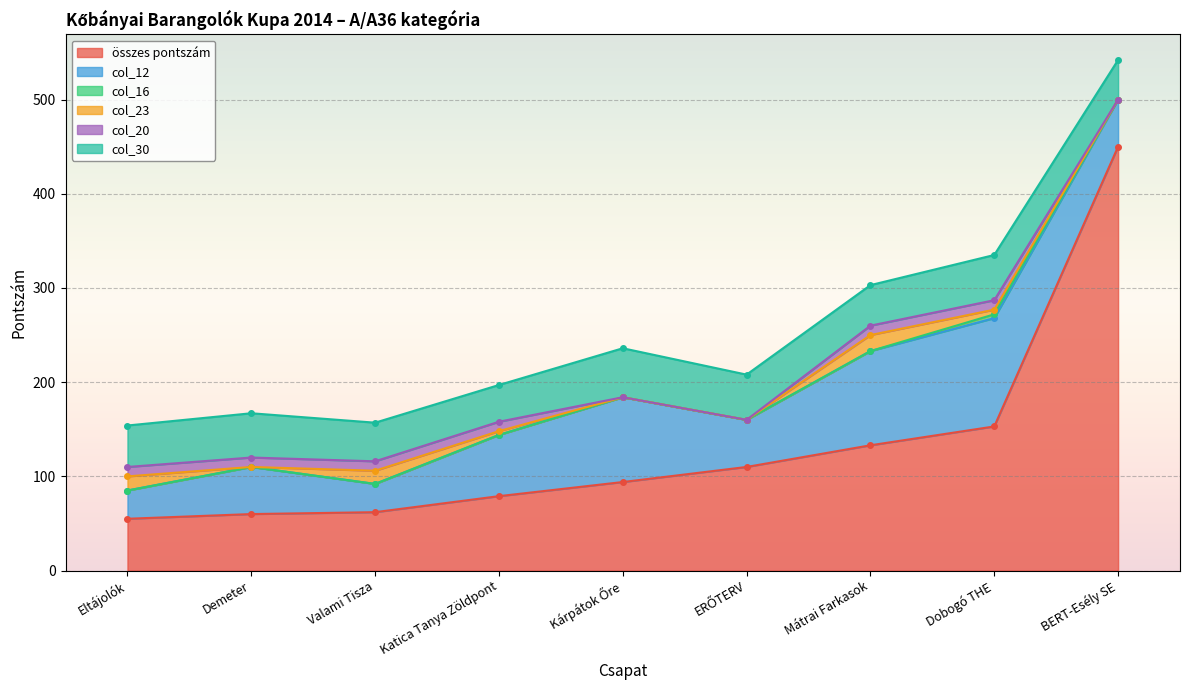

True or false: összes pontszám and col_20 cross at least once.

False